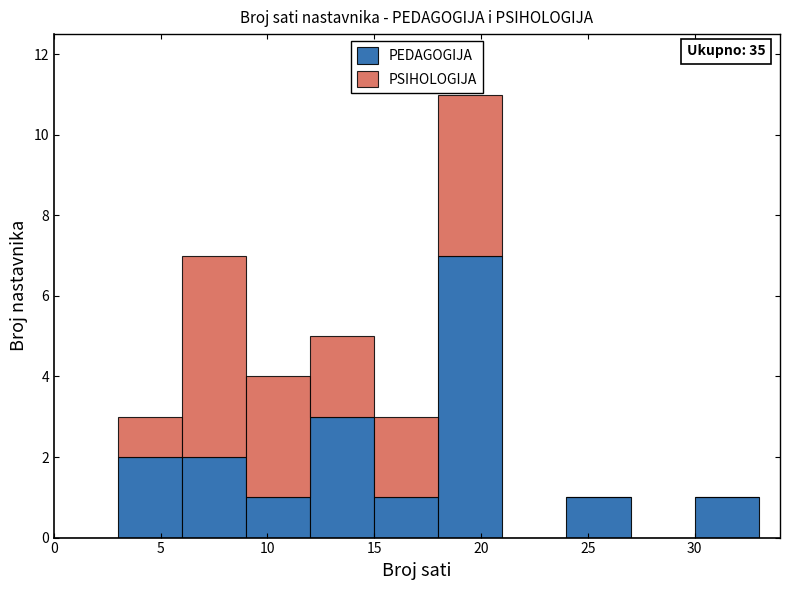

Which range on the x-axis has the tallest stacked bar (by total height)?

18 to 21